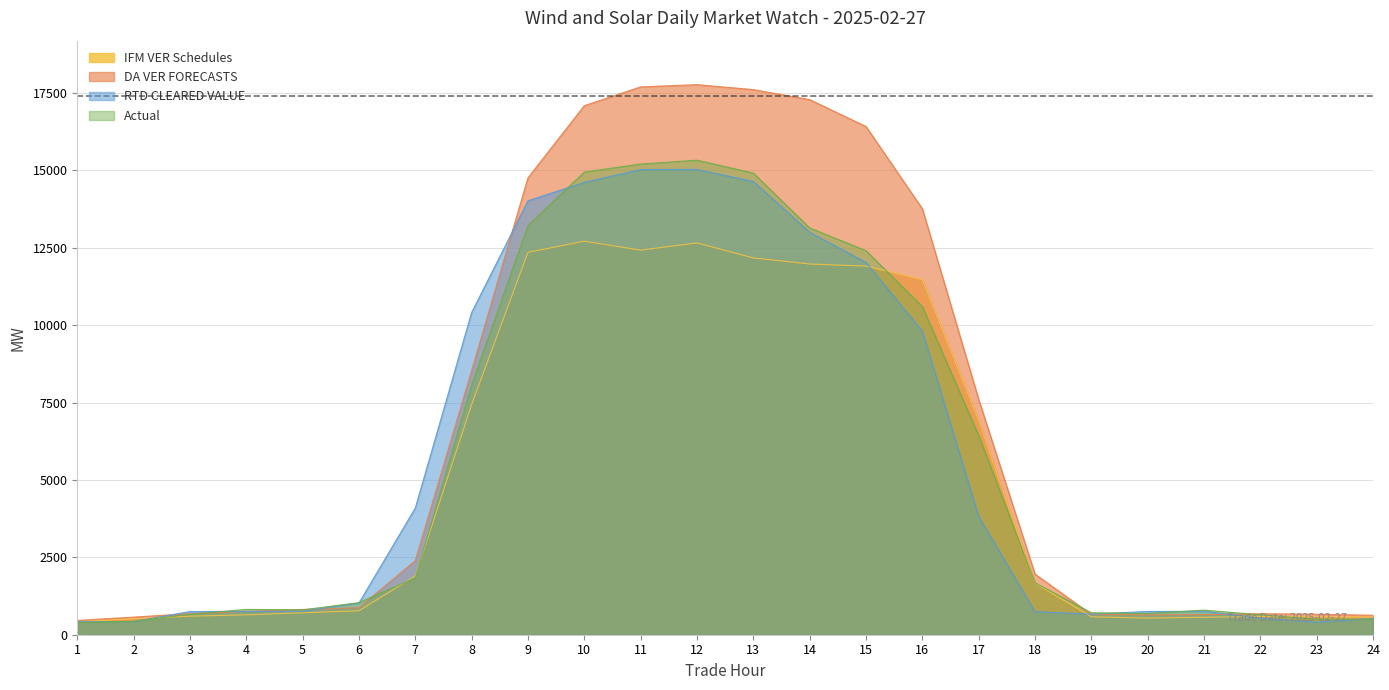

Which category has the lowest value in the Actual series?

1